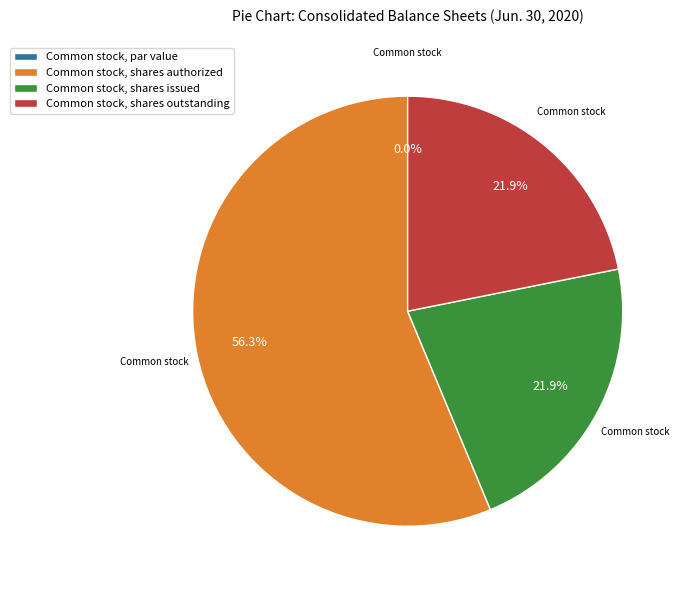

Does Common stock, par value represent more than half of the total?

No